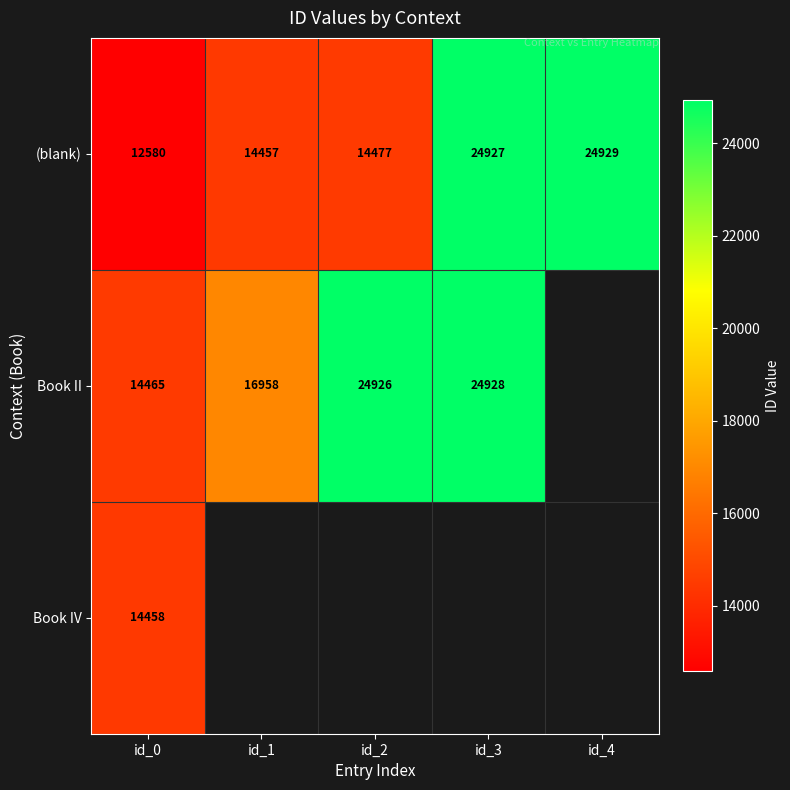

True or false: Book II has a value of 24928 at id_3.

True